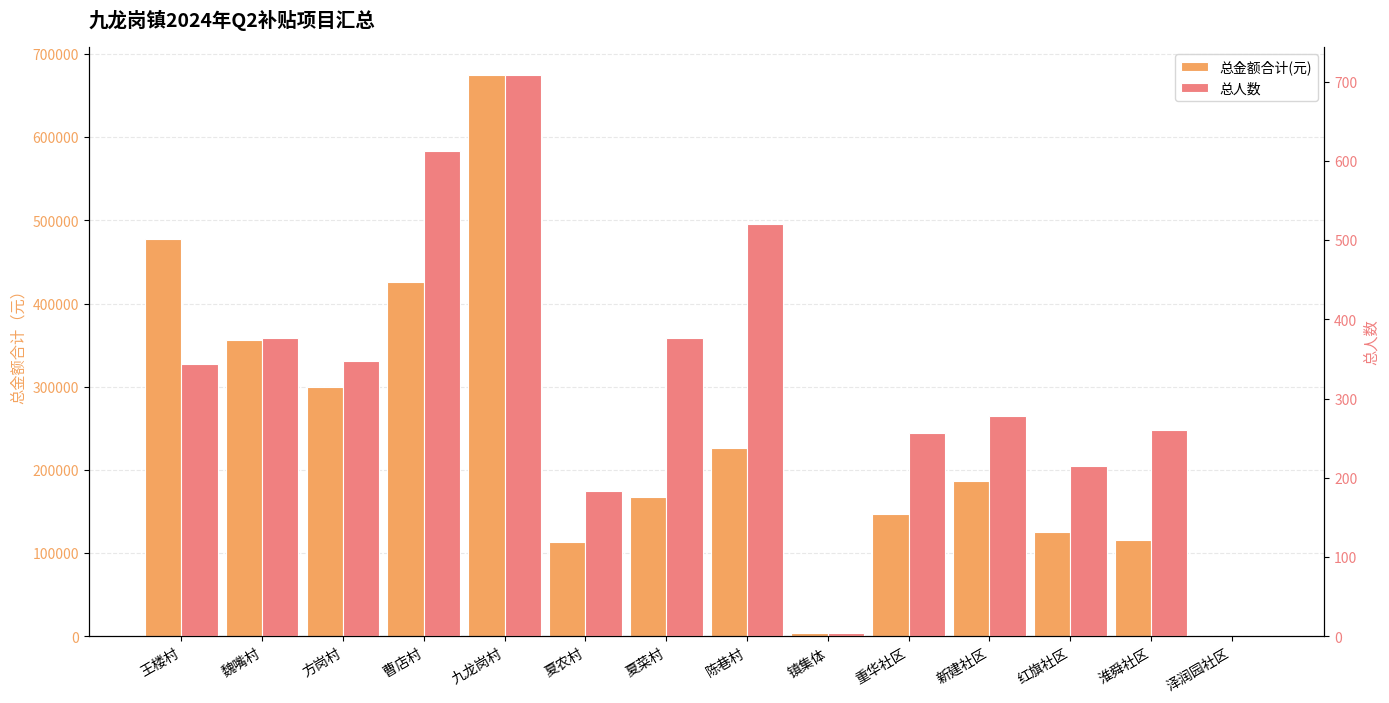

How many bars are there in total?

28